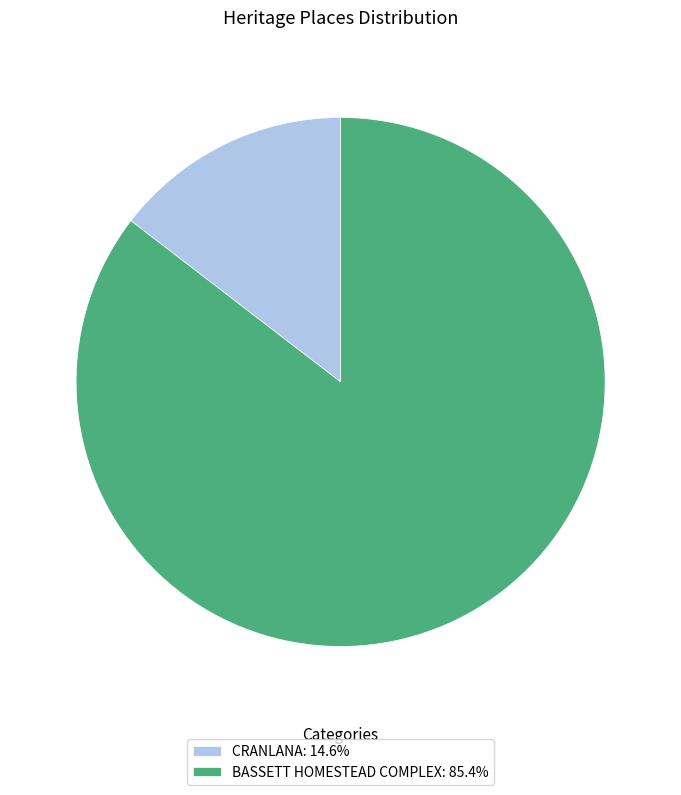

Approximately how many times larger is the value at BASSETT HOMESTEAD COMPLEX: 85.4% compared to CRANLANA: 14.6%?

5.9